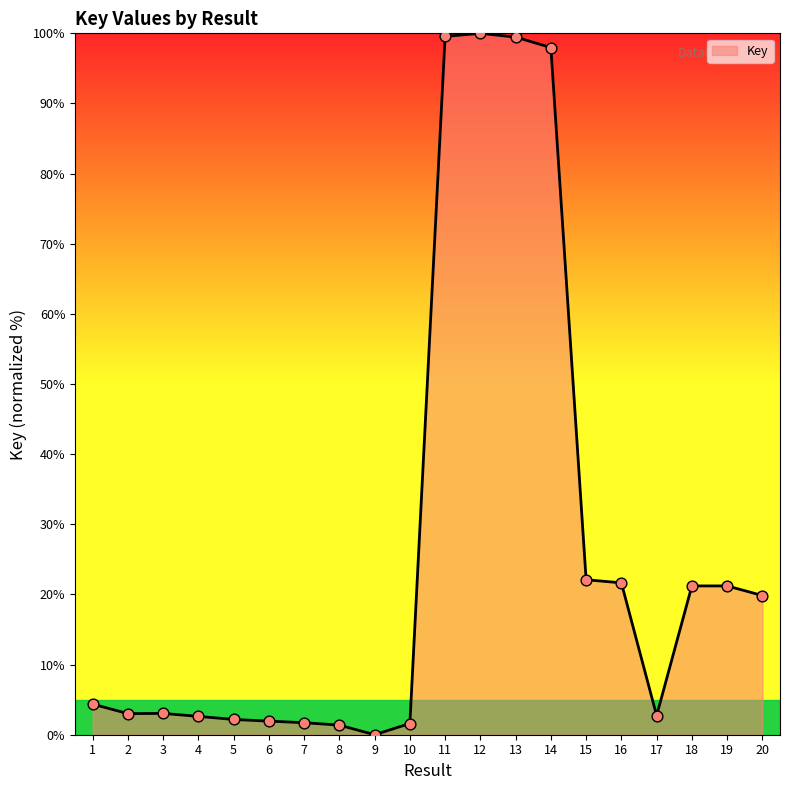

What is the change in value from 9 to 15?

+22.1